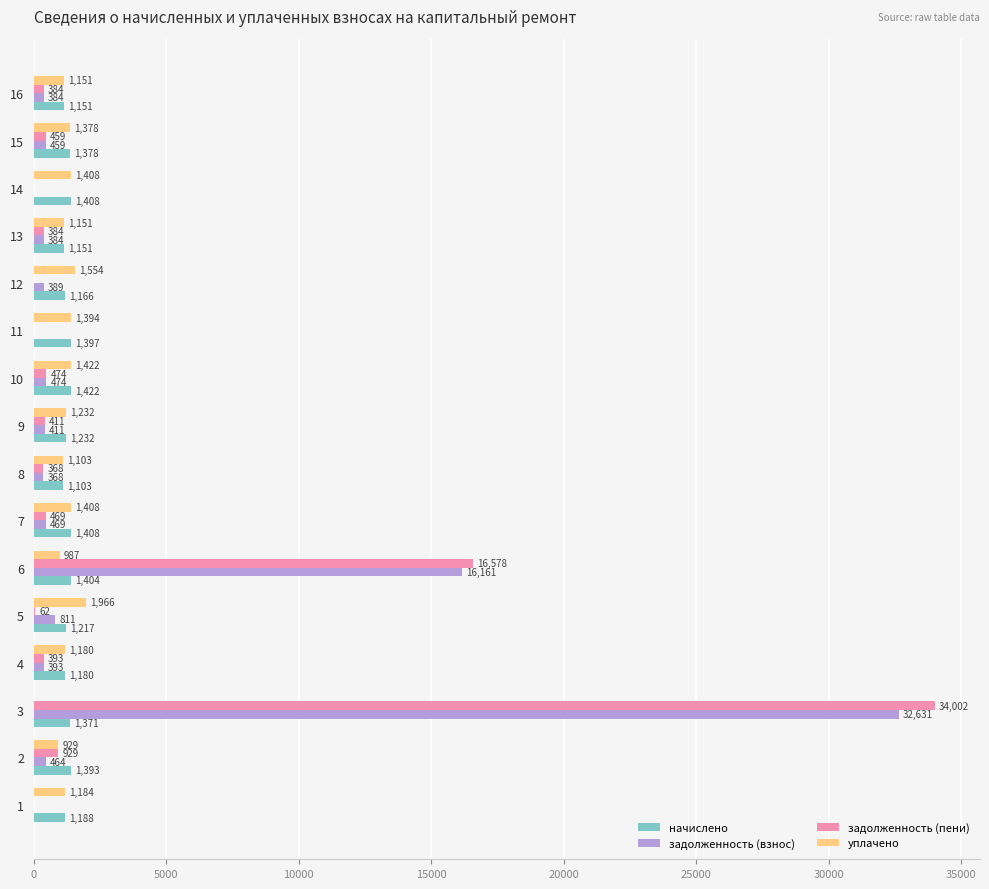

Is the value of задолженность (взнос) at 8 greater than the value of начислено at 14?

No